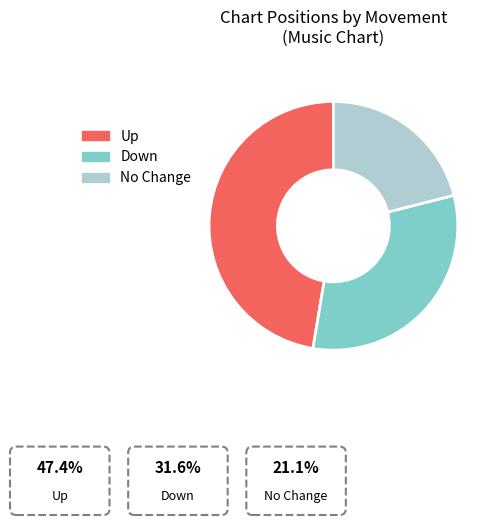

Is there any slice that represents more than half of the pie?

No